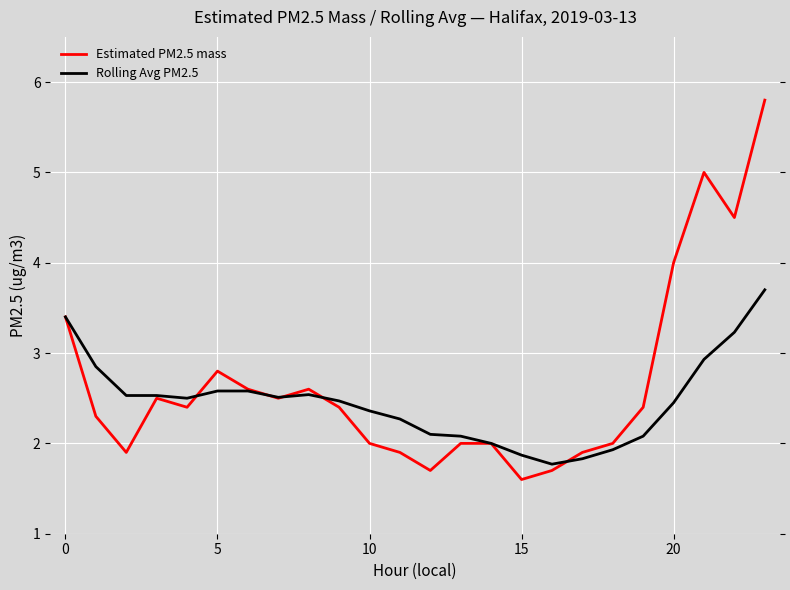

List the series in order of their peak value, highest first.

Estimated PM2.5 mass, Rolling Avg PM2.5